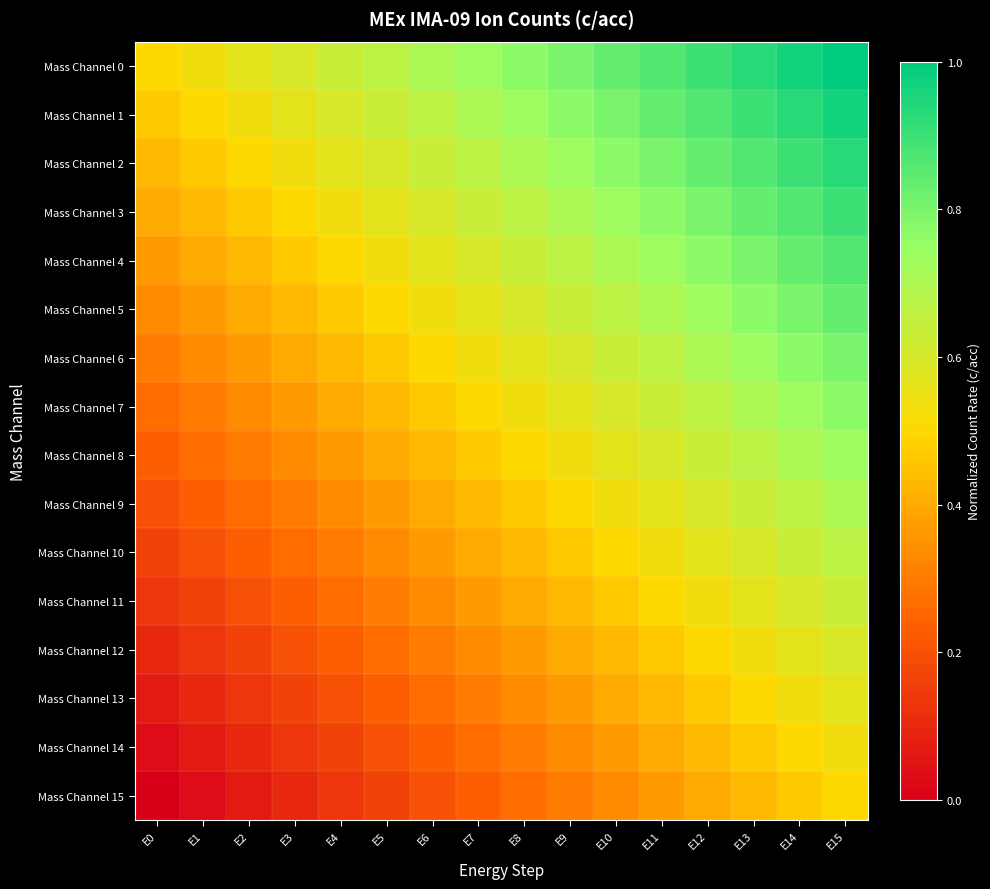

Which series has the widest spread of values?

Mass Channel 0